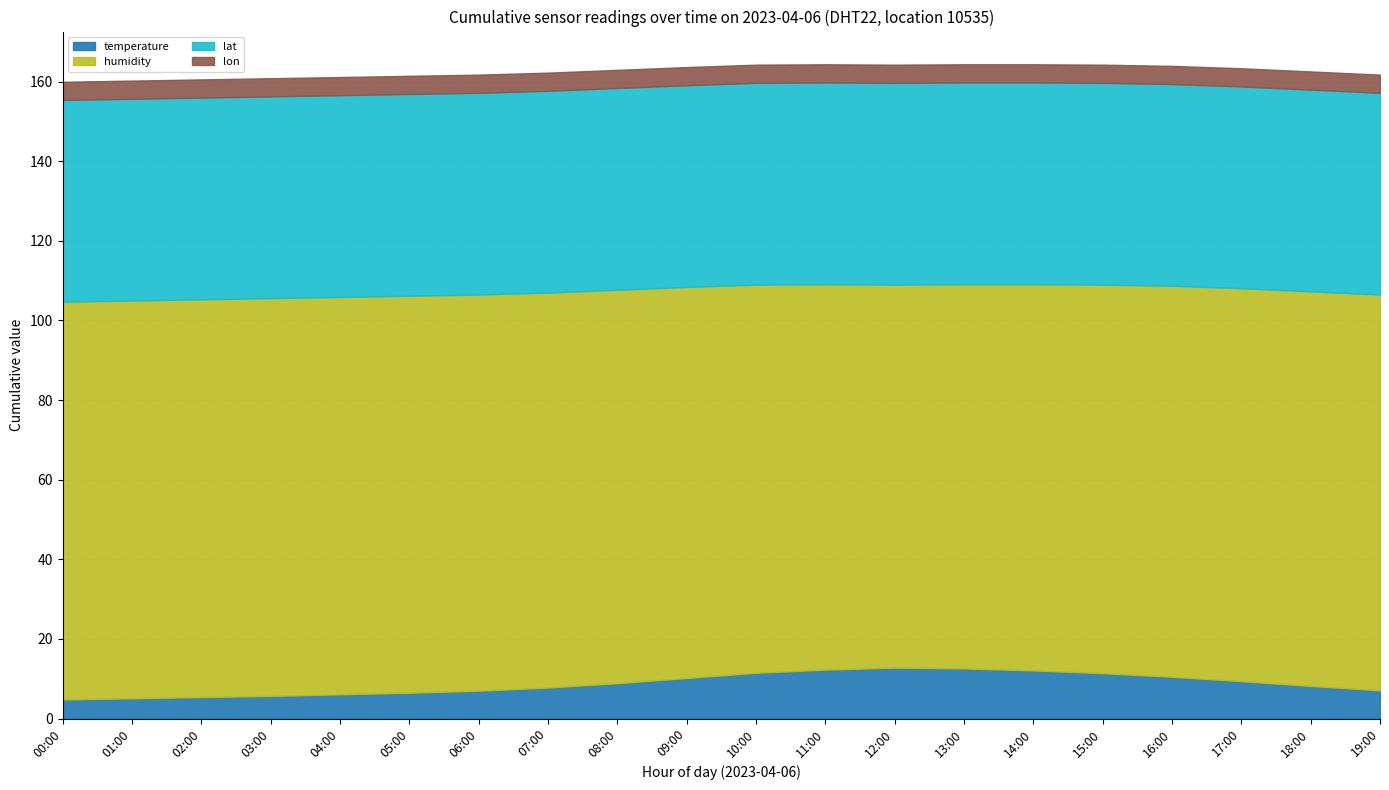

What is the total value across all series at 09:00?

163.6